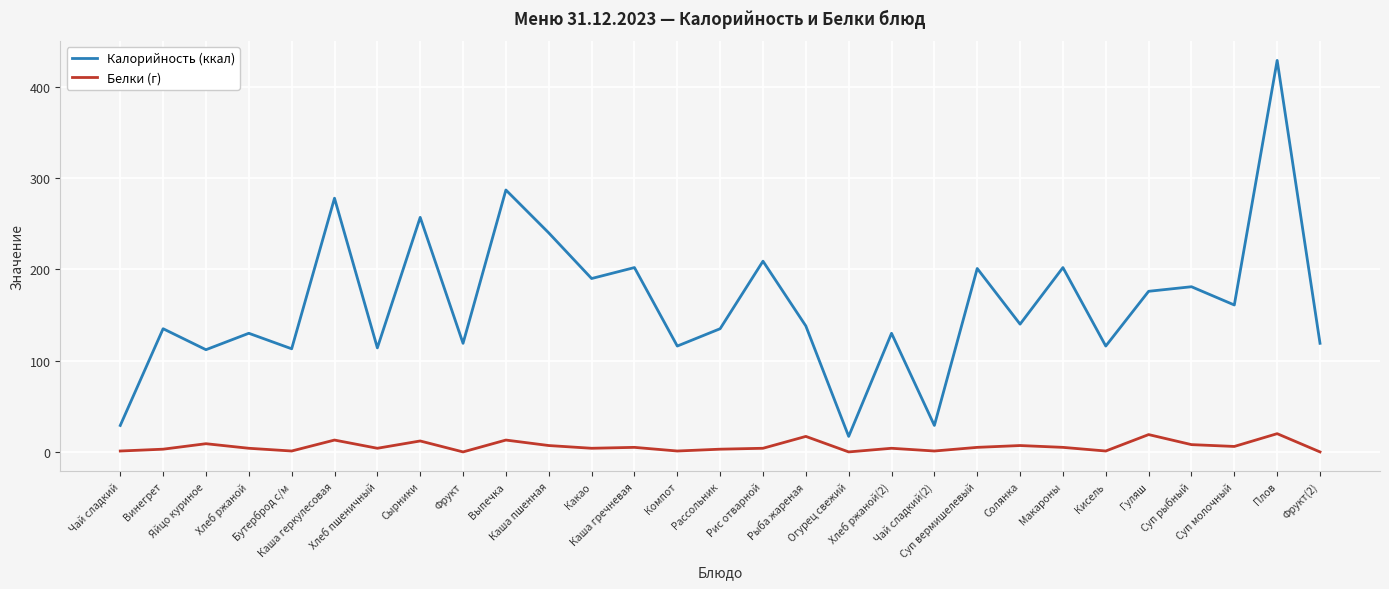

Which series has the widest spread of values?

Калорийность (ккал)